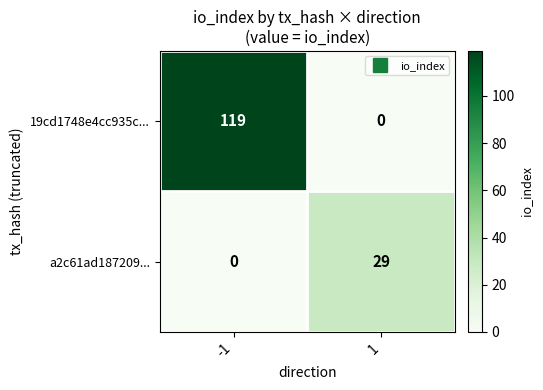

Count the number of categories in the chart.

2